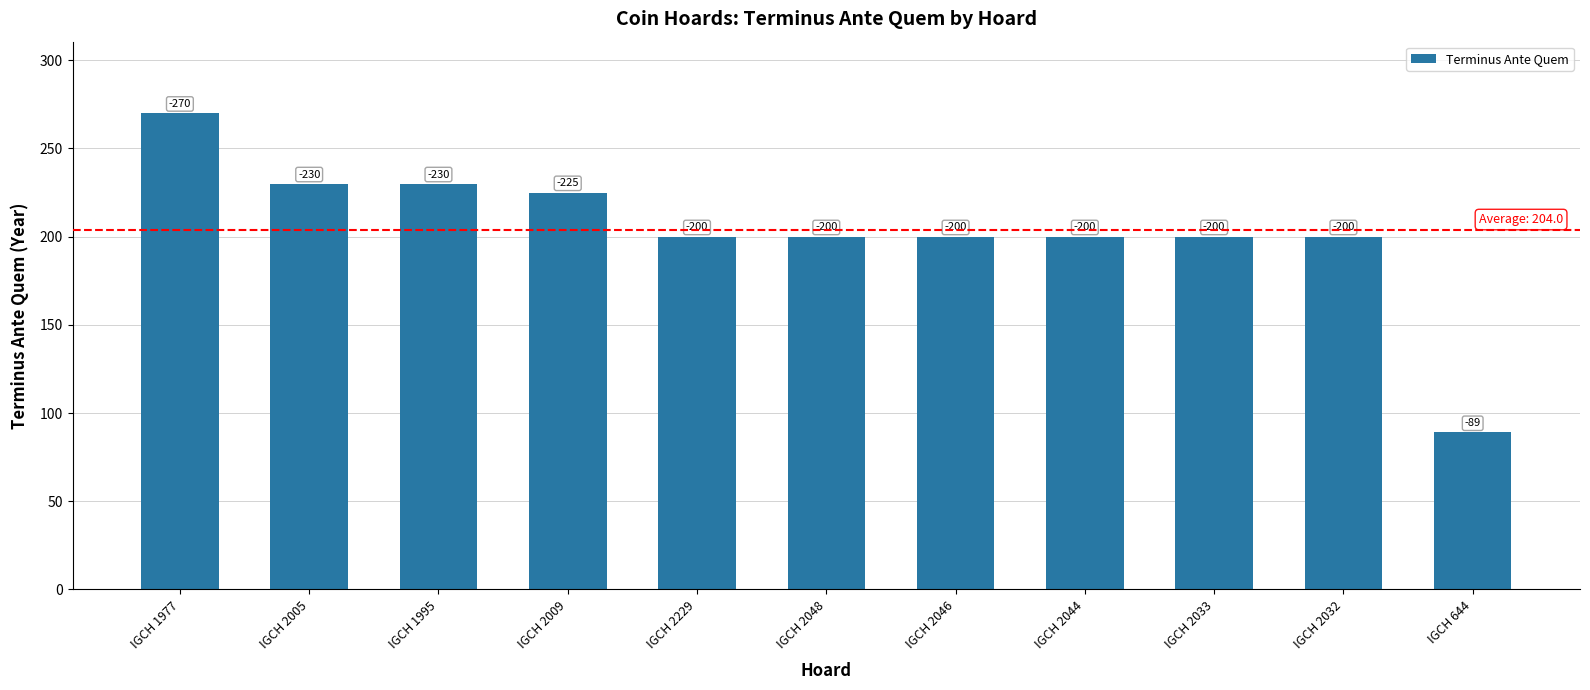

Reading left to right, transcribe all the data shown in this chart.

IGCH 1977=270	IGCH 2005=230	IGCH 1995=230	IGCH 2009=225	IGCH 2229=200	IGCH 2048=200	IGCH 2046=200	IGCH 2044=200	IGCH 2033=200	IGCH 2032=200	IGCH 644=89